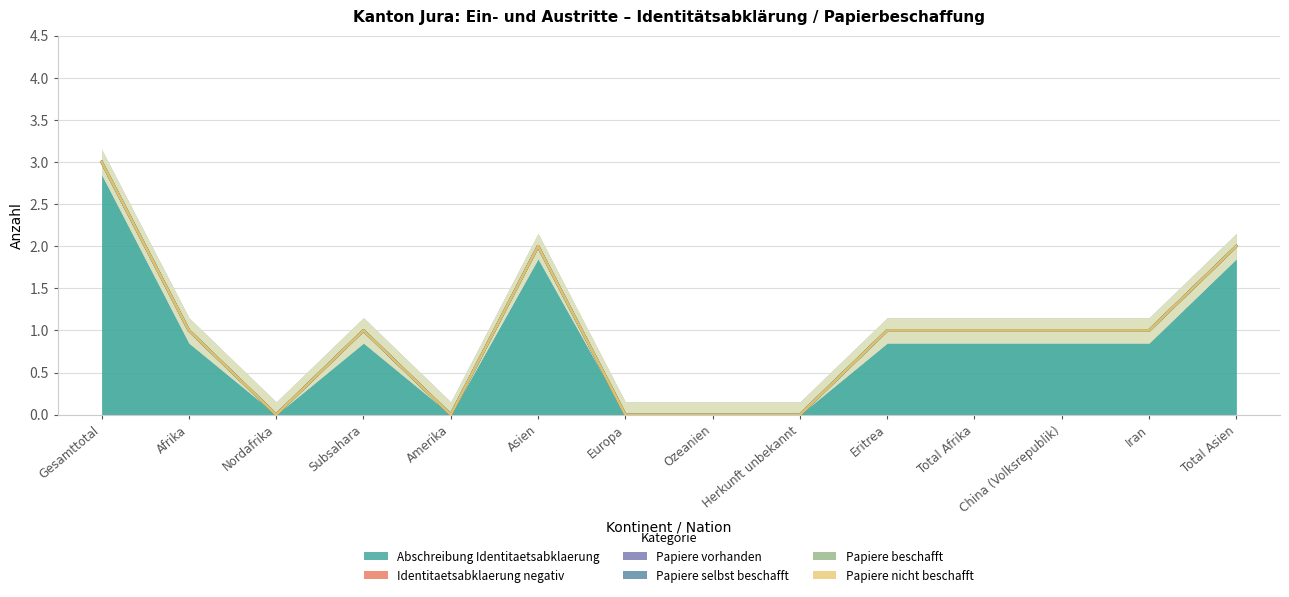

Between Subsahara and China (Volksrepublik), which series saw the biggest shift?

Abschreibung Identitaetsabklaerung